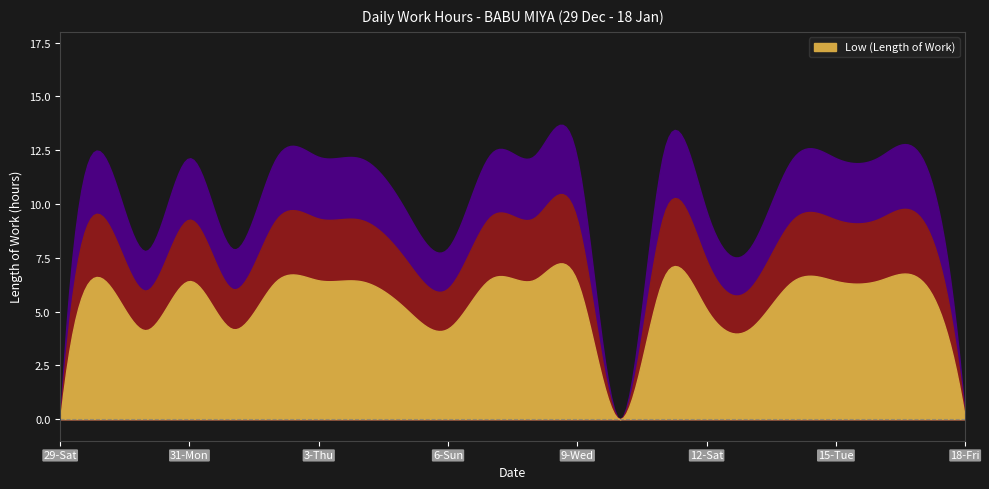

What value does the data have at 5-Sat?

11.5